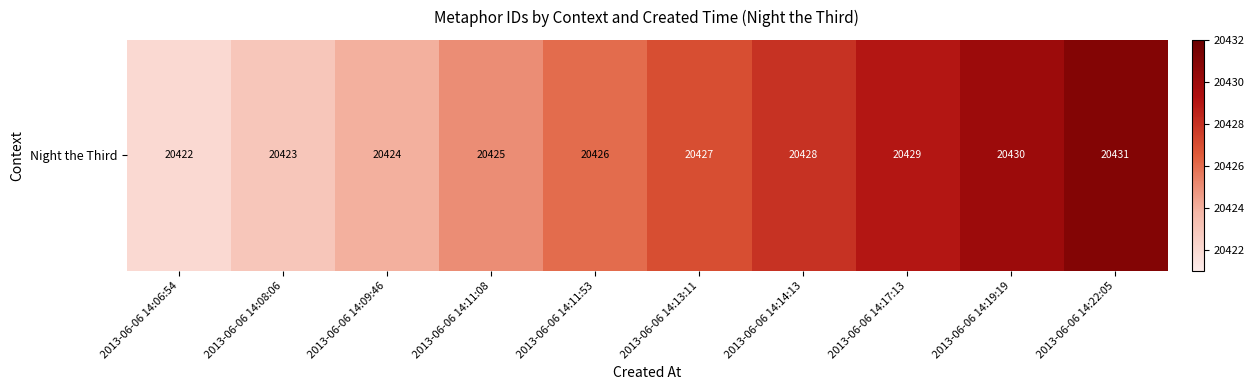

Reading right to left, list all the values displayed in this chart.

2013-06-06 14:22:05=20431	2013-06-06 14:19:19=20430	2013-06-06 14:17:13=20429	2013-06-06 14:14:13=20428	2013-06-06 14:13:11=20427	2013-06-06 14:11:53=20426	2013-06-06 14:11:08=20425	2013-06-06 14:09:46=20424	2013-06-06 14:08:06=20423	2013-06-06 14:06:54=20422